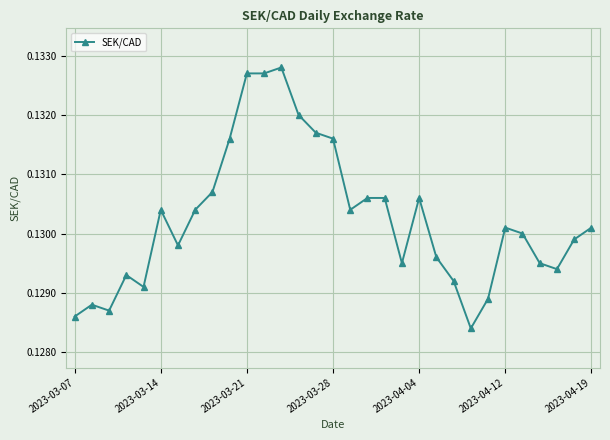

Count the values in the range 0 to 1.

31